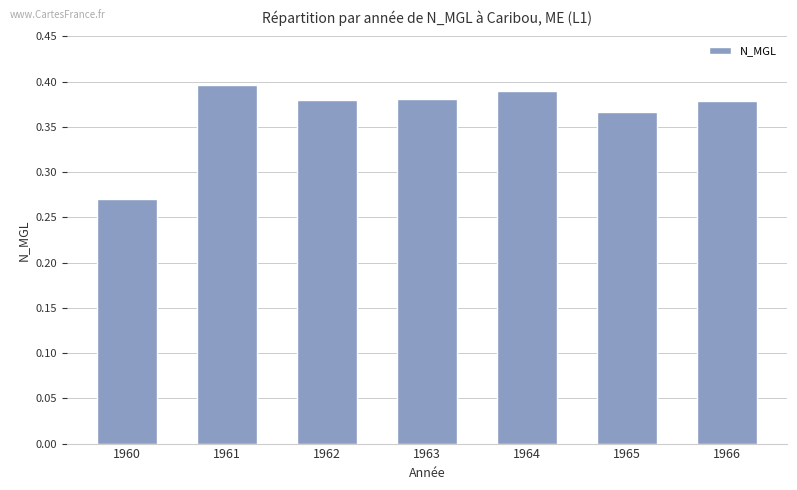

Does the chart contain any negative values?

No